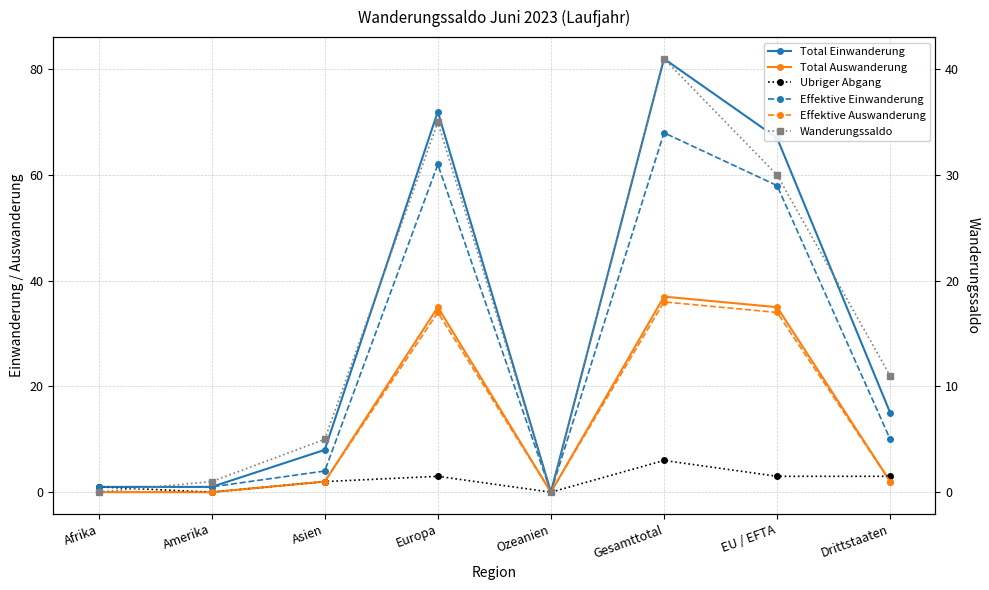

Is the value of Ubriger Abgang at Ozeanien greater than the value of Wanderungssaldo at Drittstaaten?

No